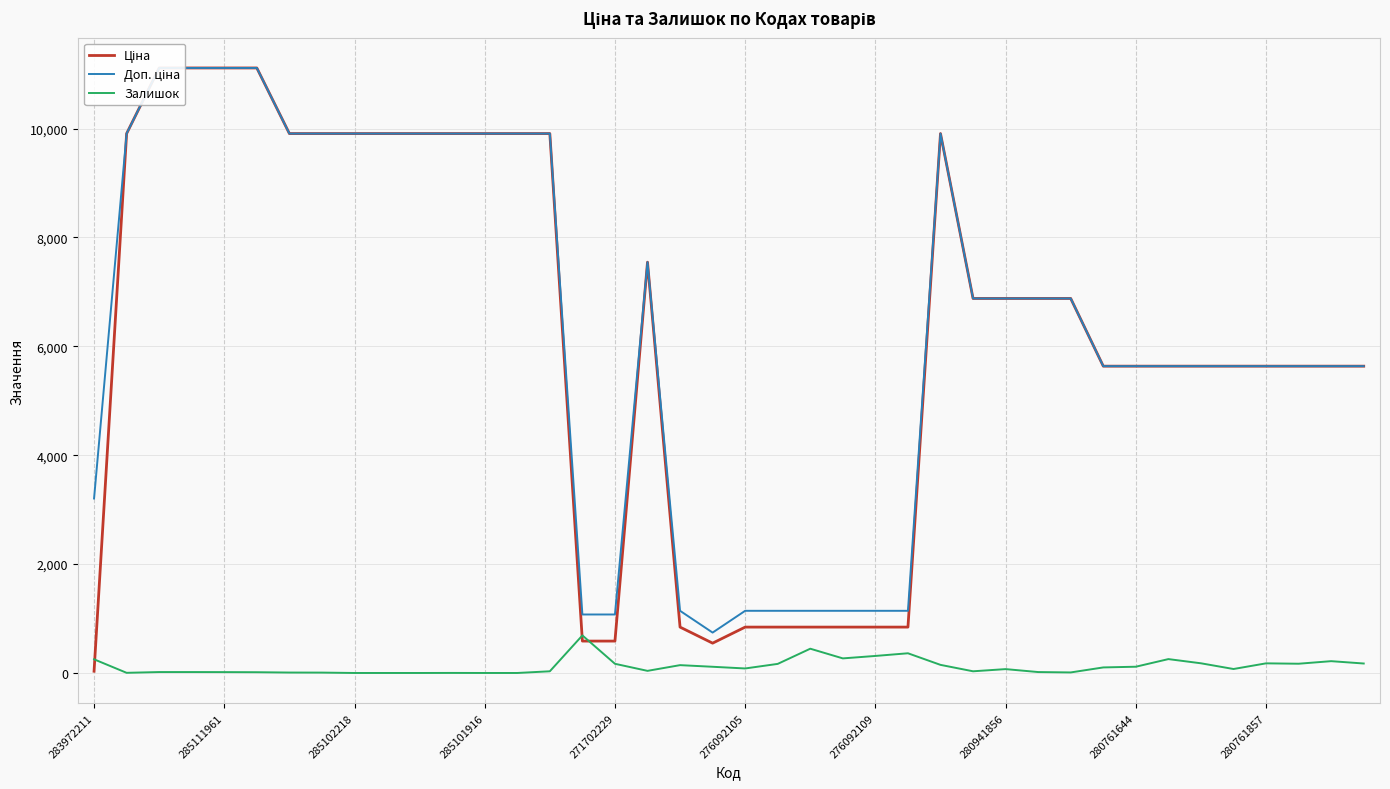

Which series has the widest spread of values?

Ціна